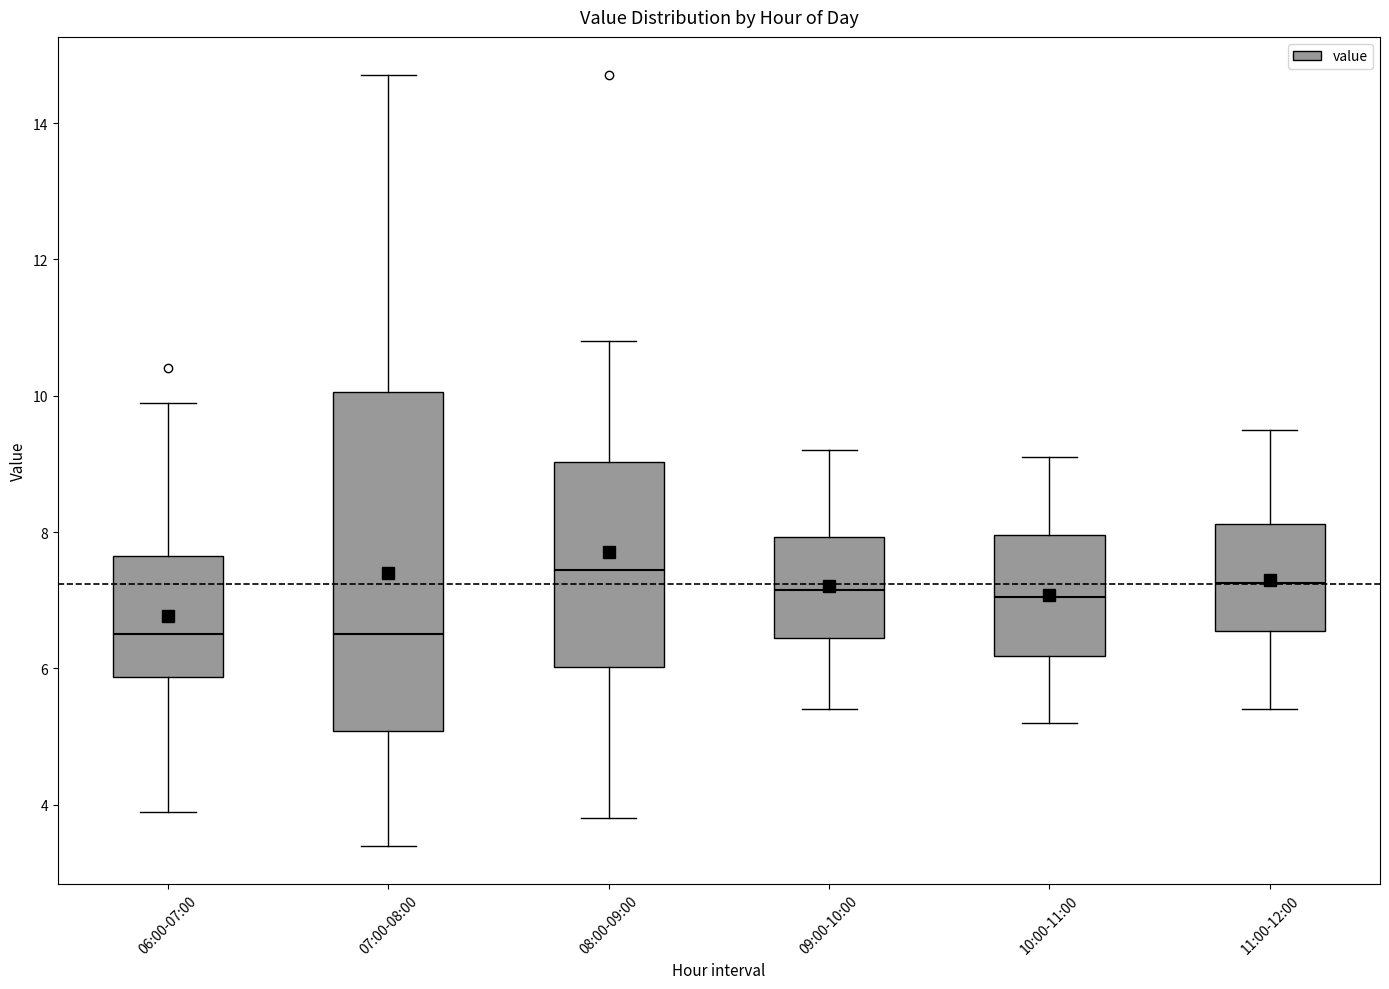

Comparing the boxes themselves (not the whiskers), which one is the tallest?

07:00-08:00